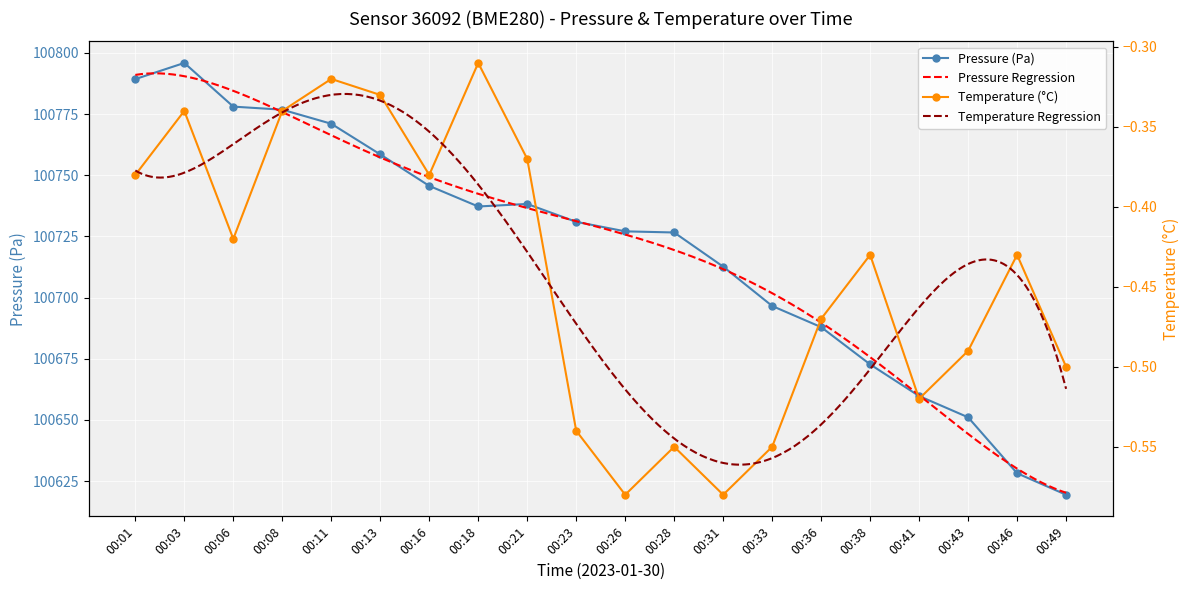

True or false: pressure has more than 2 points higher than both neighbors.

False